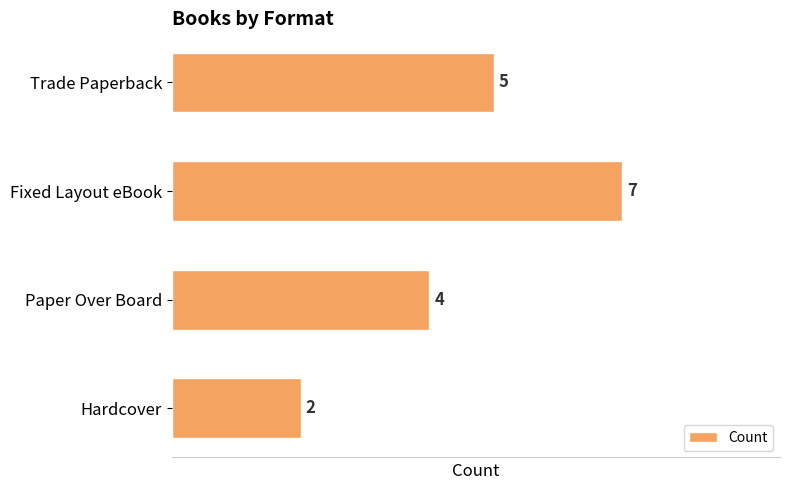

The value at Fixed Layout eBook is 7. True or false?

True